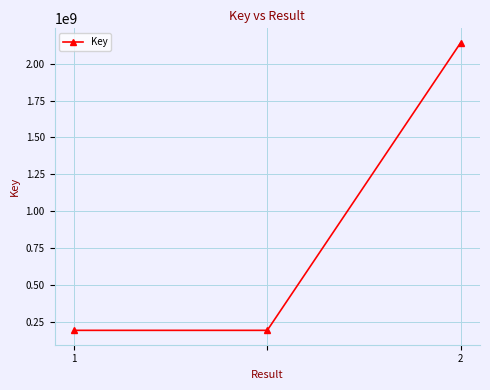

What is the maximum value shown in the chart?

2142262820